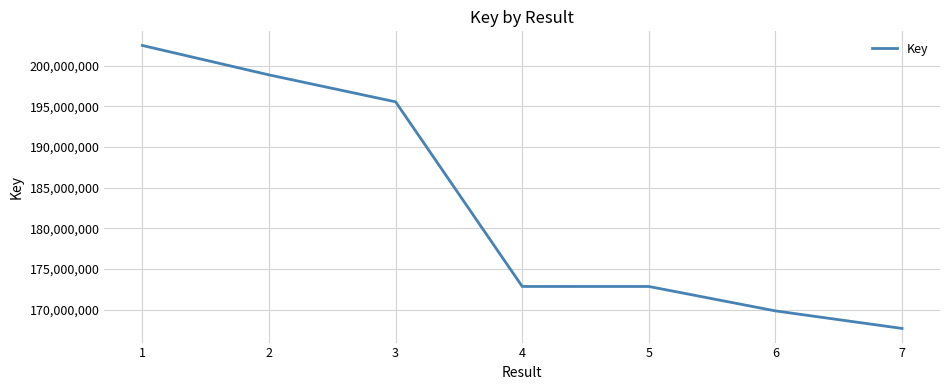

At which label does the data first exceed 172849860?

1